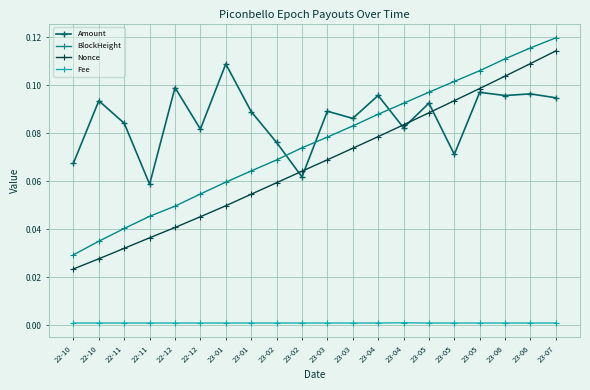

Reading right to left, extract all data points from this chart.

Amount: 23-07=0.1	23-06=0.1	23-06=0.1	23-05=0.1	23-05=0.1	23-05=0.1	23-04=0.1	23-04=0.1	23-03=0.1	23-03=0.1	23-02=0.1	23-02=0.1	23-01=0.1	23-01=0.1	22-12=0.1	22-12=0.1	22-11=0.1	22-11=0.1	22-10=0.1	22-10=0.1
BlockHeight: 23-07=0.1	23-06=0.1	23-06=0.1	23-05=0.1	23-05=0.1	23-05=0.1	23-04=0.1	23-04=0.1	23-03=0.1	23-03=0.1	23-02=0.1	23-02=0.1	23-01=0.1	23-01=0.1	22-12=0.1	22-12=0.0	22-11=0.0	22-11=0.0	22-10=0.0	22-10=0.0
Nonce: 23-07=0.1	23-06=0.1	23-06=0.1	23-05=0.1	23-05=0.1	23-05=0.1	23-04=0.1	23-04=0.1	23-03=0.1	23-03=0.1	23-02=0.1	23-02=0.1	23-01=0.1	23-01=0.0	22-12=0.0	22-12=0.0	22-11=0.0	22-11=0.0	22-10=0.0	22-10=0.0
Fee: 23-07=0.0	23-06=0.0	23-06=0.0	23-05=0.0	23-05=0.0	23-05=0.0	23-04=0.0	23-04=0.0	23-03=0.0	23-03=0.0	23-02=0.0	23-02=0.0	23-01=0.0	23-01=0.0	22-12=0.0	22-12=0.0	22-11=0.0	22-11=0.0	22-10=0.0	22-10=0.0